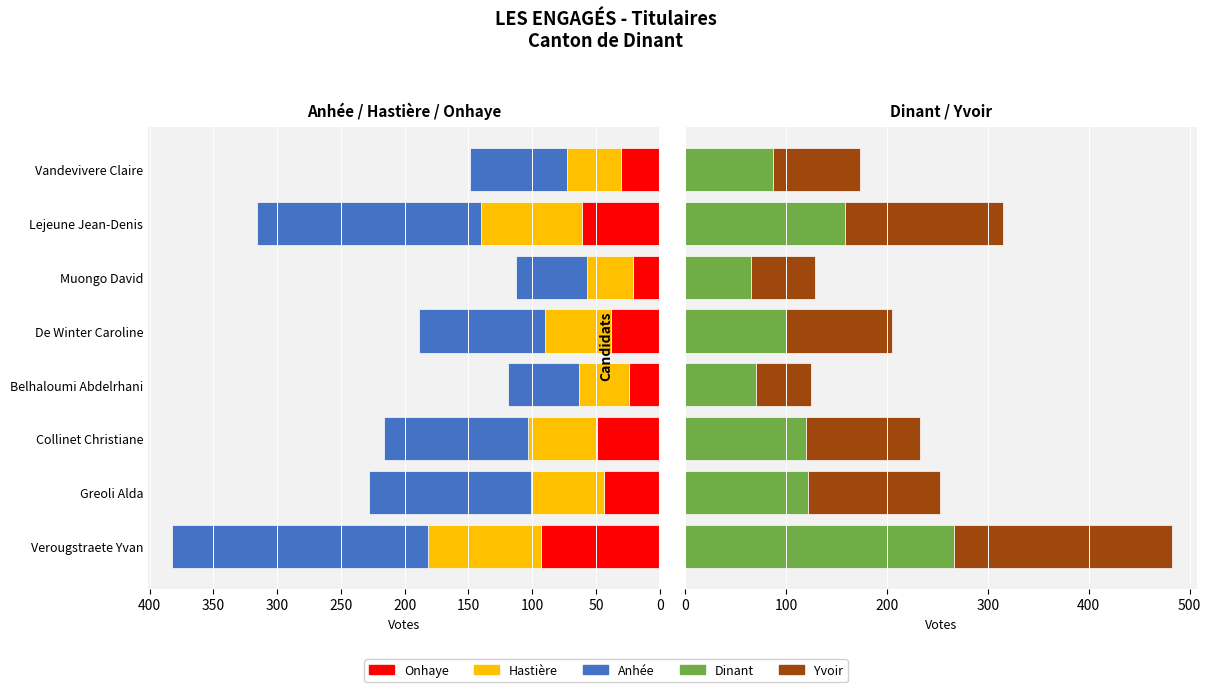

How many bars are there in total?

40